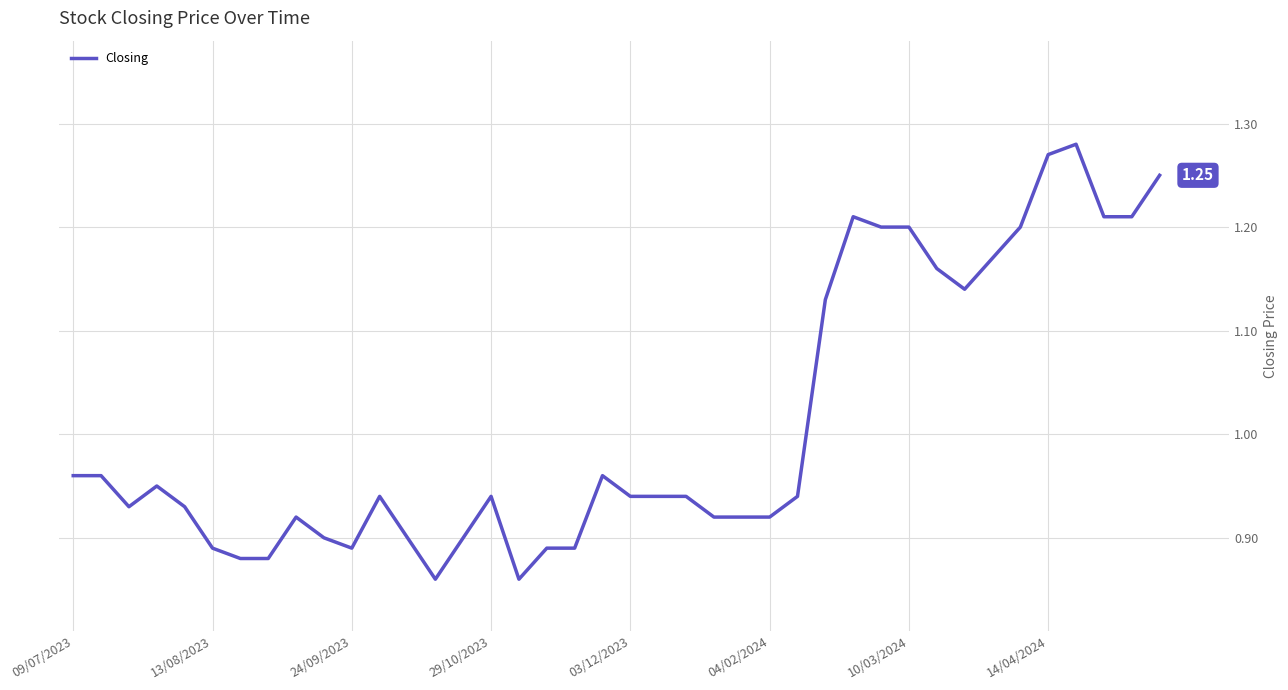

Is this an area chart (filled region under the line)?

No